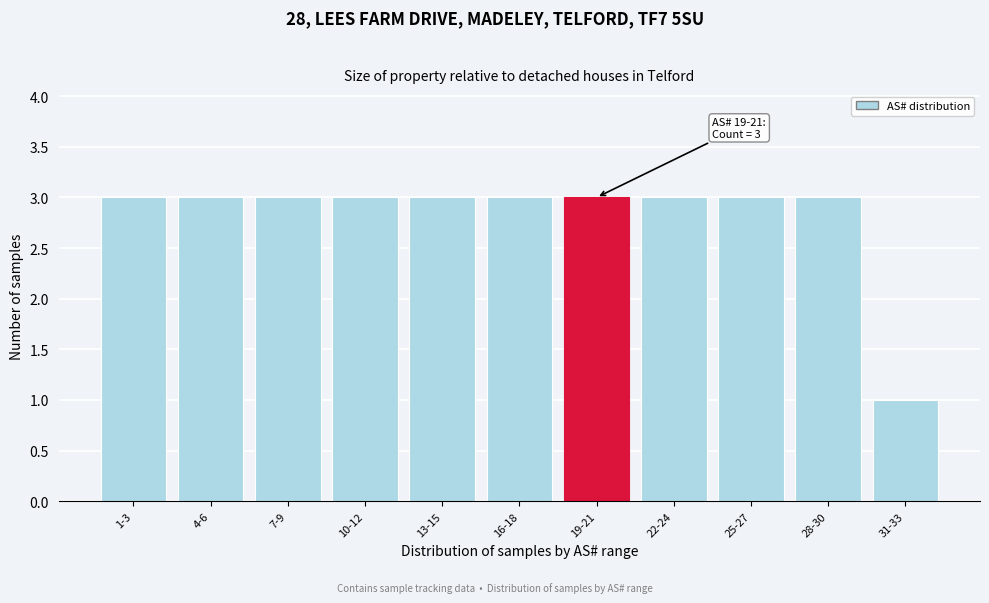

Reading right to left, transcribe all the data shown in this chart.

1	3	3	3	3	3	3	3	3	3	3